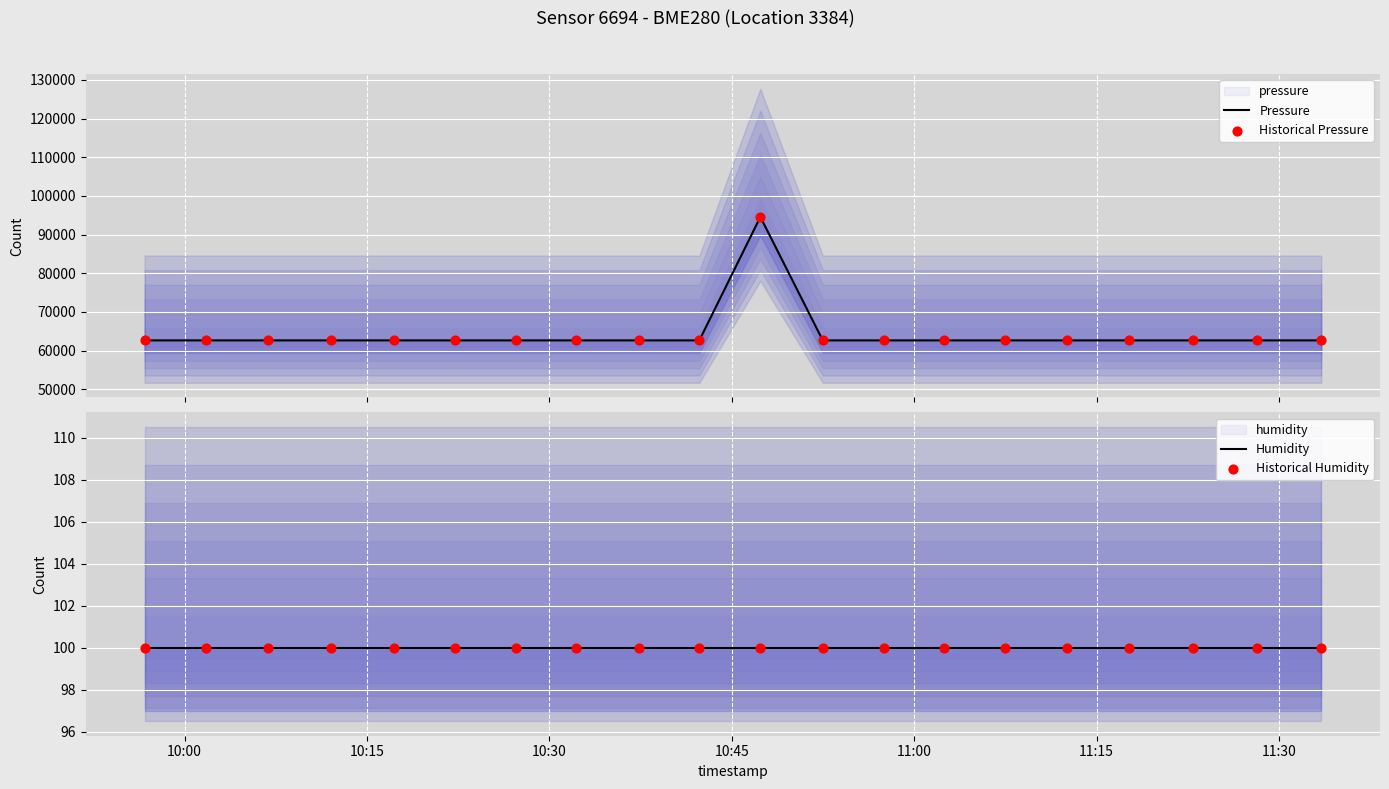

Which series has the largest total across all categories?

Pressure